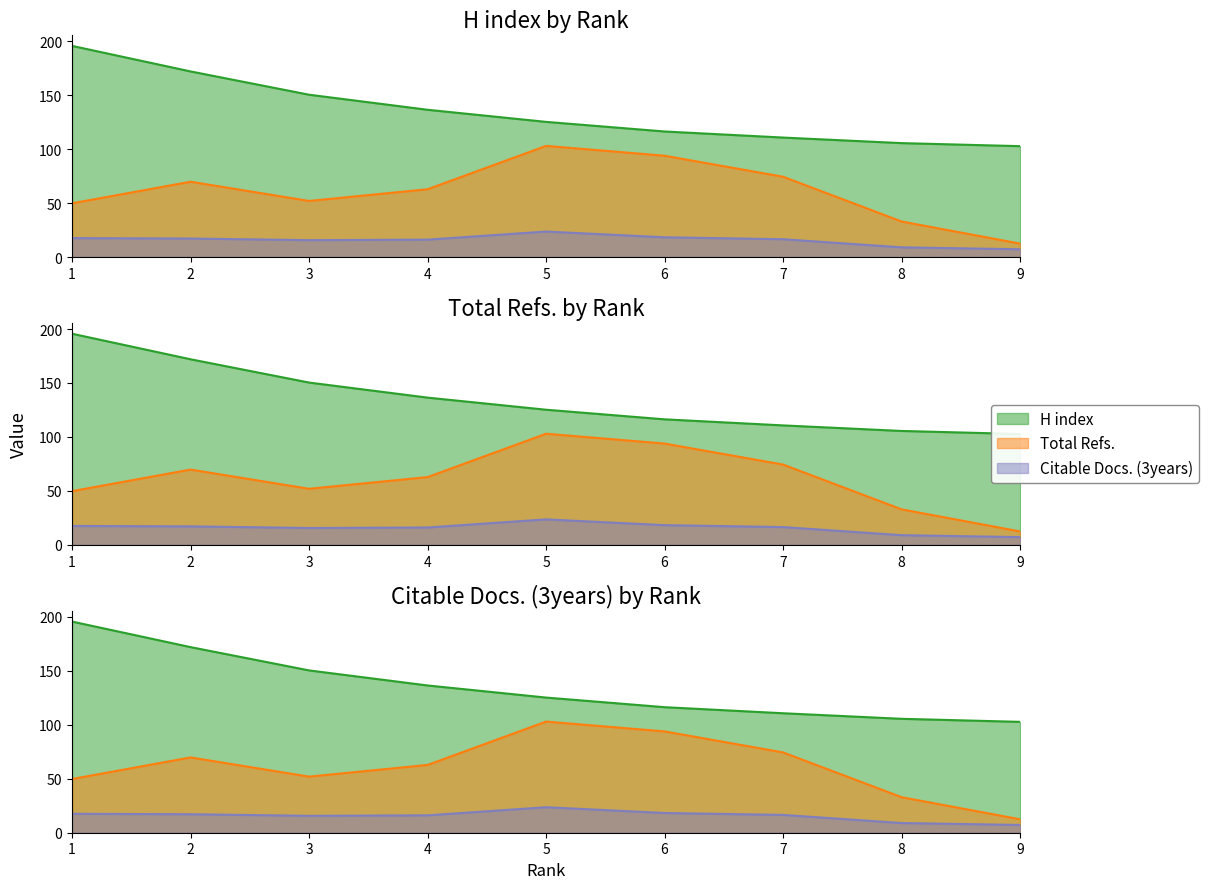

True or false: Total Cites (3years) and Citable Docs. (3years) intersect in this chart.

False